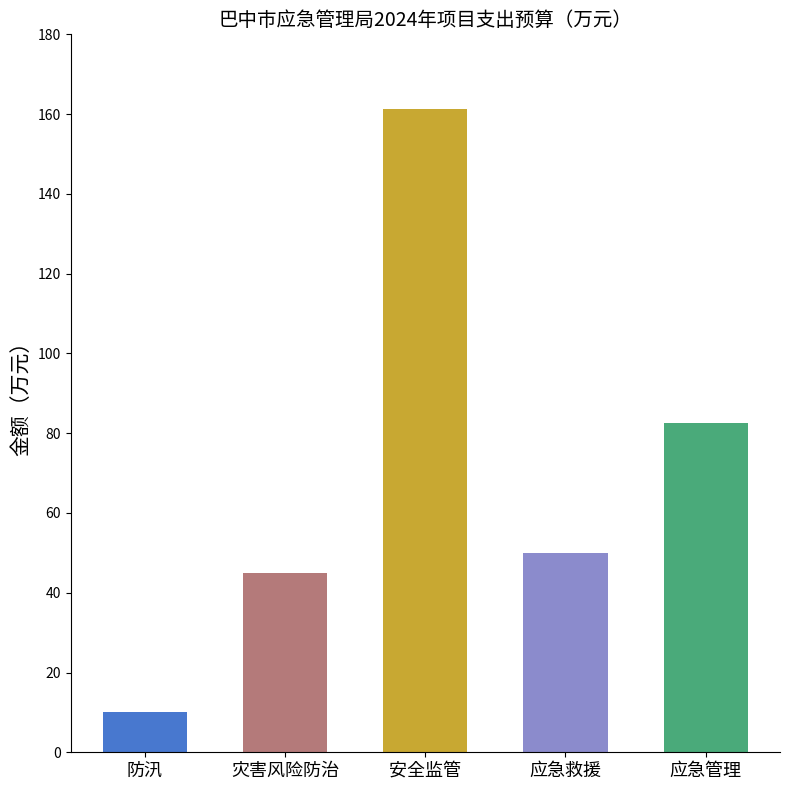

The value at 应急管理 is 46.6. True or false?

False